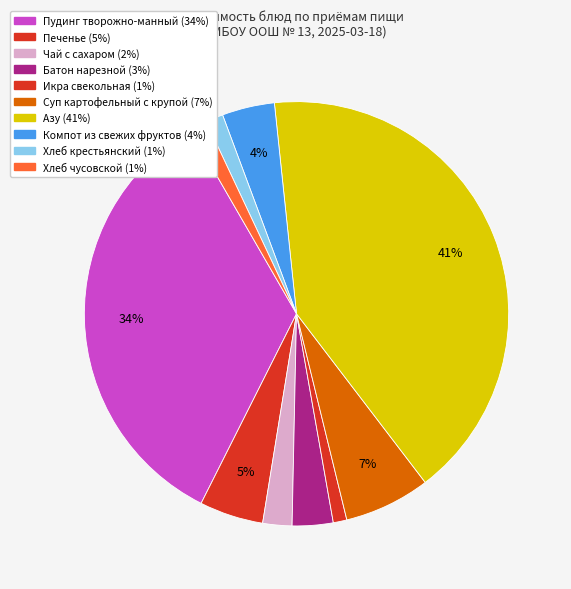

To the nearest percent, what is the average slice percentage?

10%